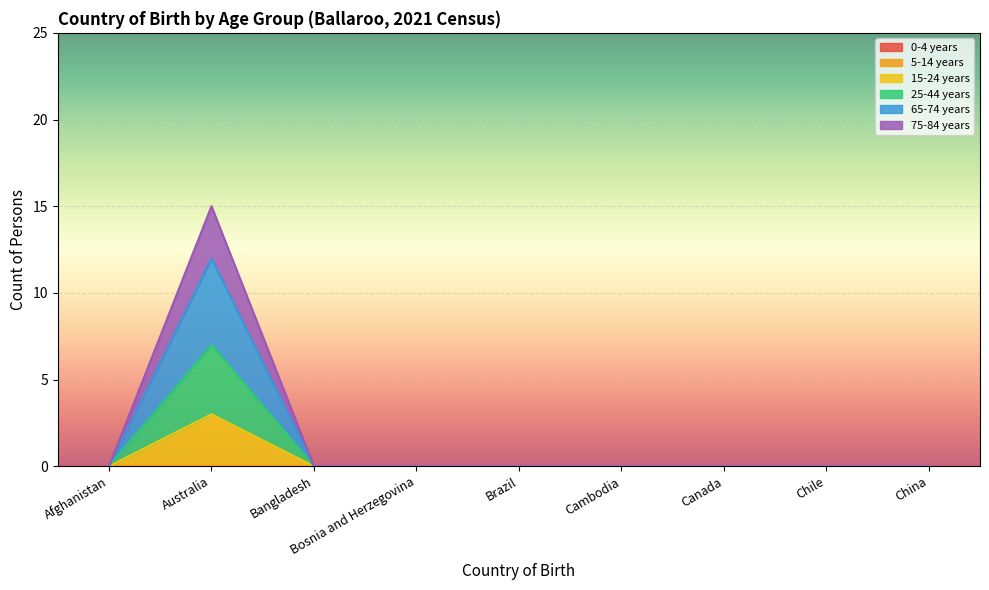

Between Bangladesh and Cambodia, which series saw the biggest shift?

15-24 years